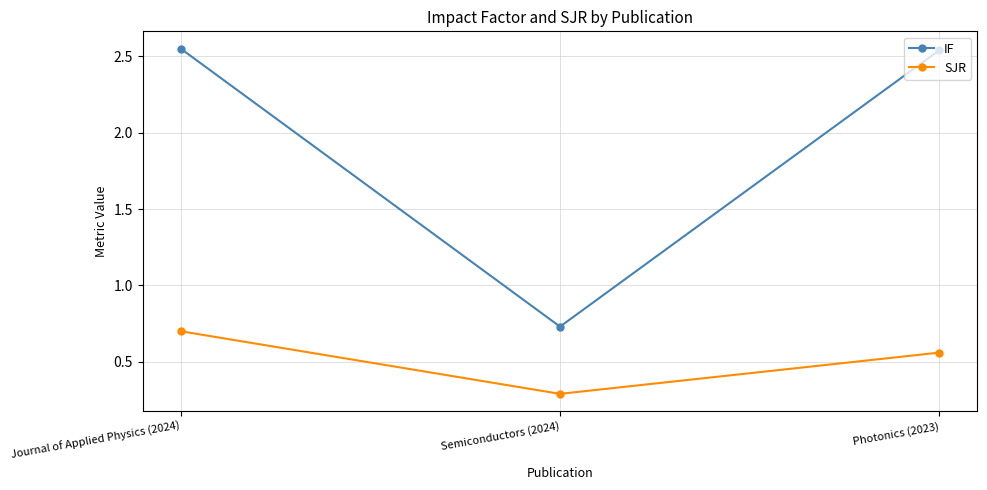

List the series in order of their peak value, highest first.

IF, SJR